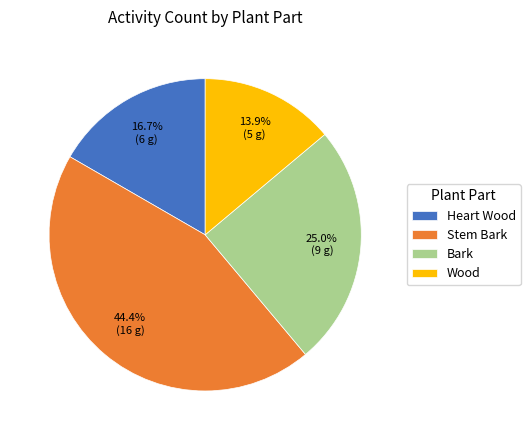

Do Heart Wood and Stem Bark together represent more than half of the pie?

Yes